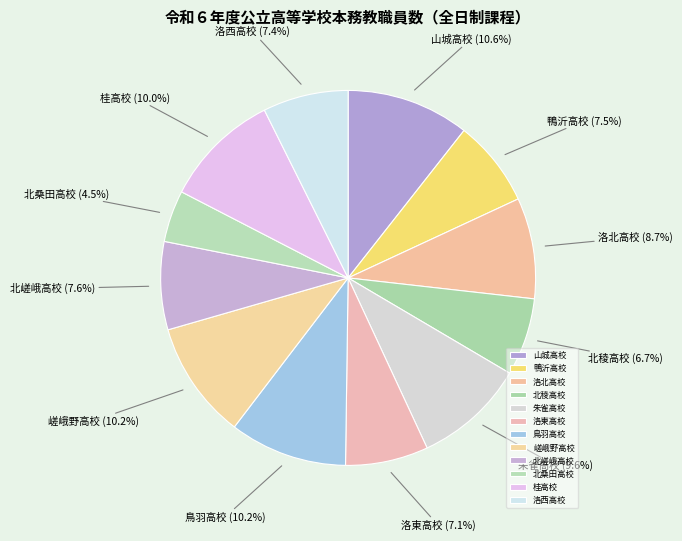

Approximately how many times larger is the value at 洛西高校 compared to 北稜高校?

1.1